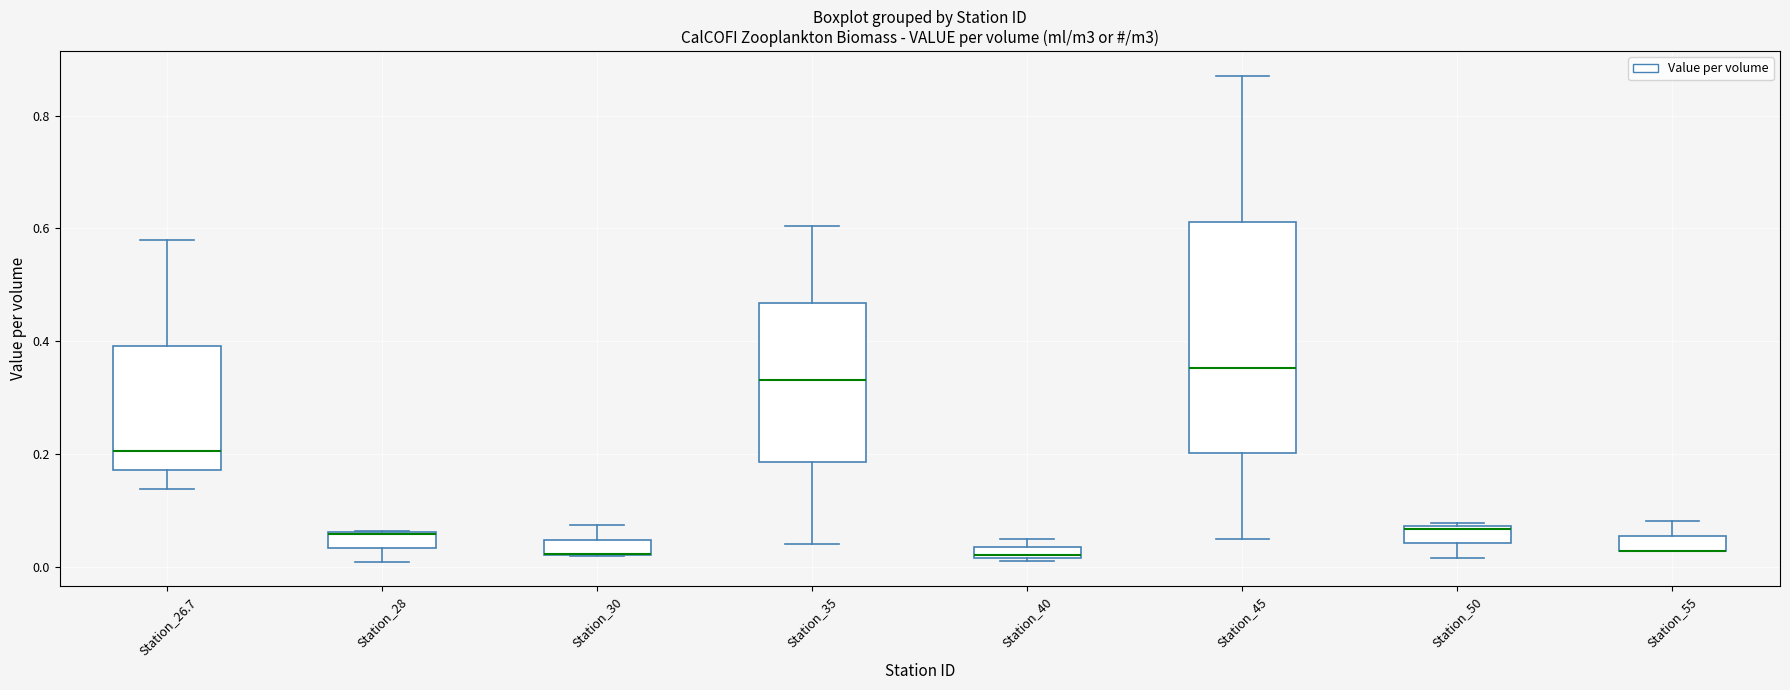

Where does the median line of the box for Station_45 sit on the y-axis? The values are not printed on the chart, so give them approximately, as read against the axis.

0.36